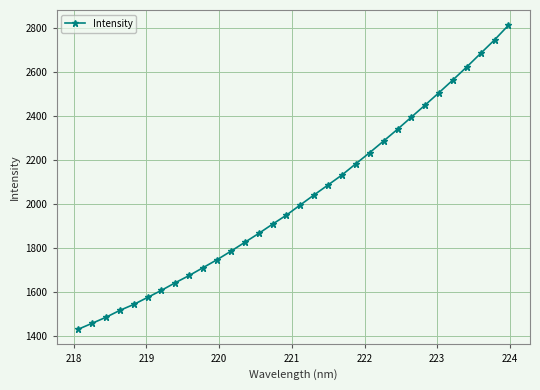

What is the maximum value shown in the chart?

2811.5